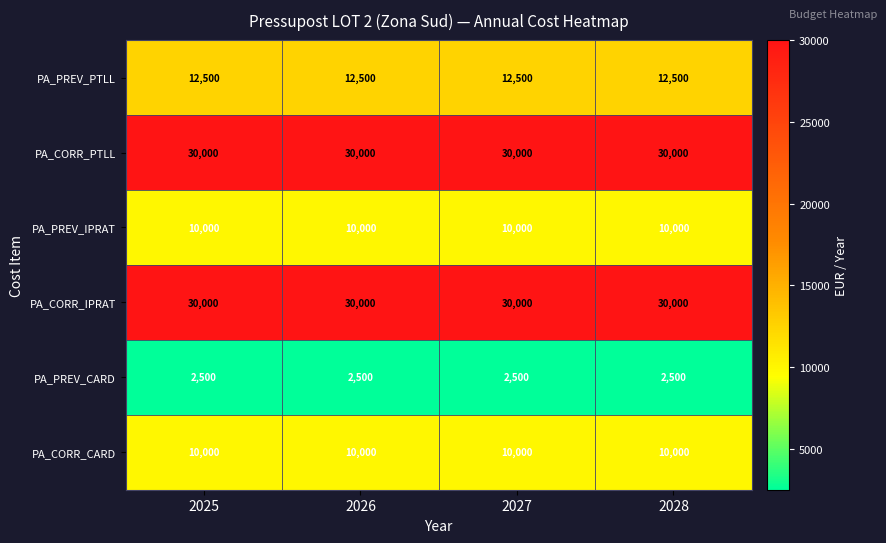

At how many categories does at least one series exceed 6603?

4